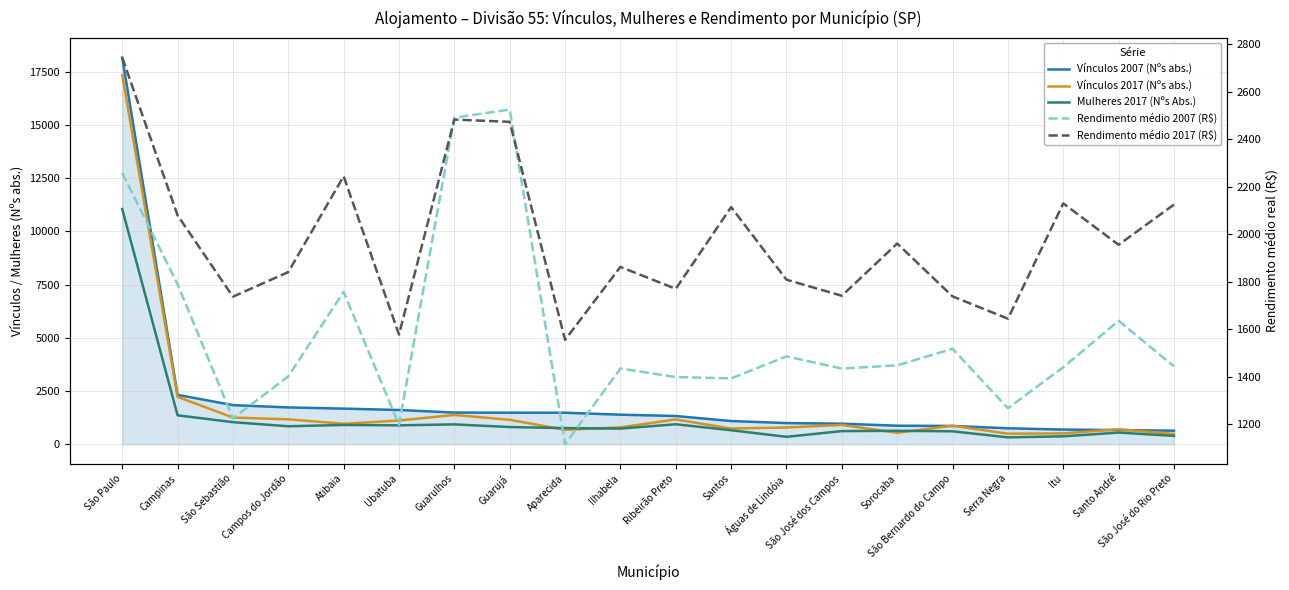

Count the number of categories in the chart.

20